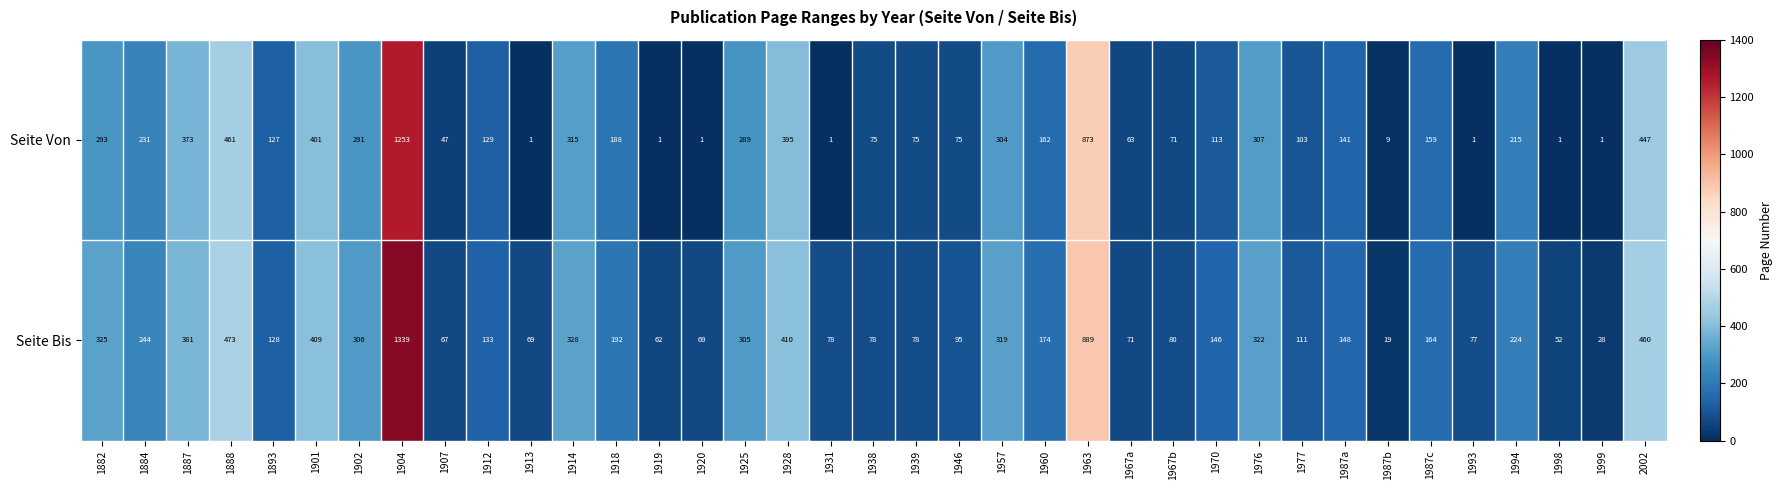

Which category has the highest value in the Seite Bis series?

1904